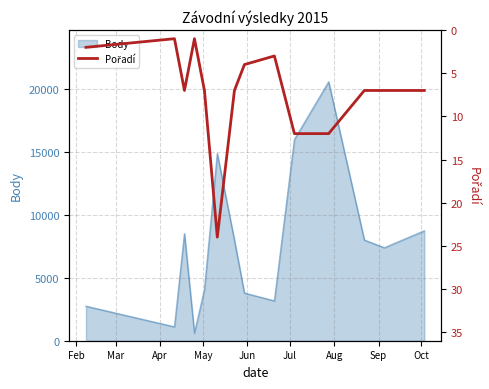

What is the maximum value for Body?

20565